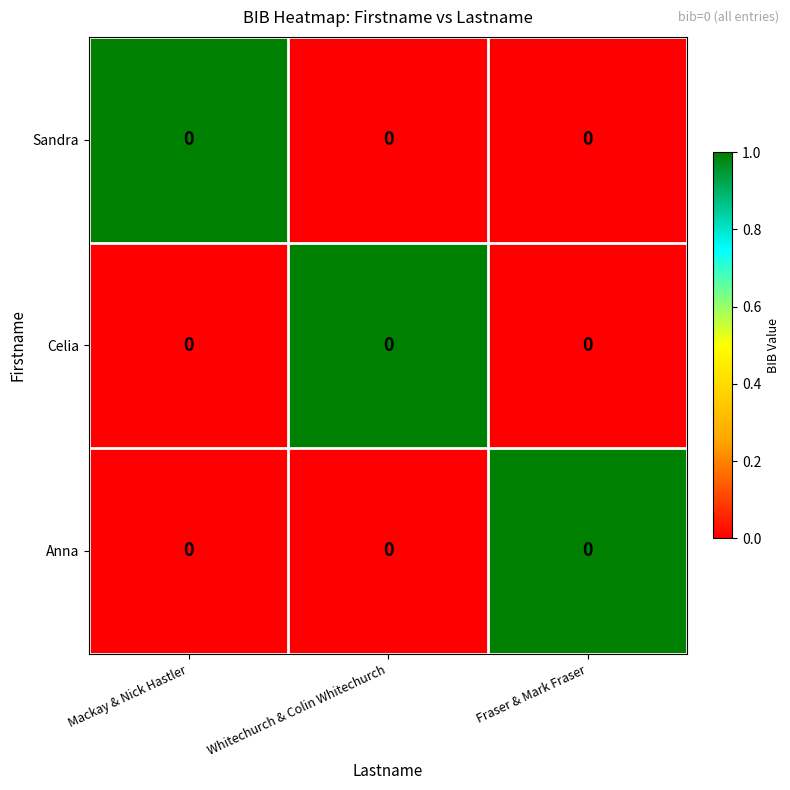

Count the Sandra values in the range 0 to 1.

3